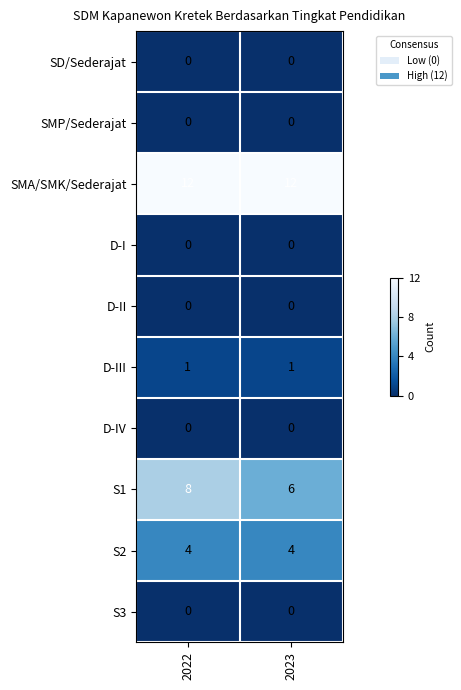

What value does the S2 series have at 2022?

4